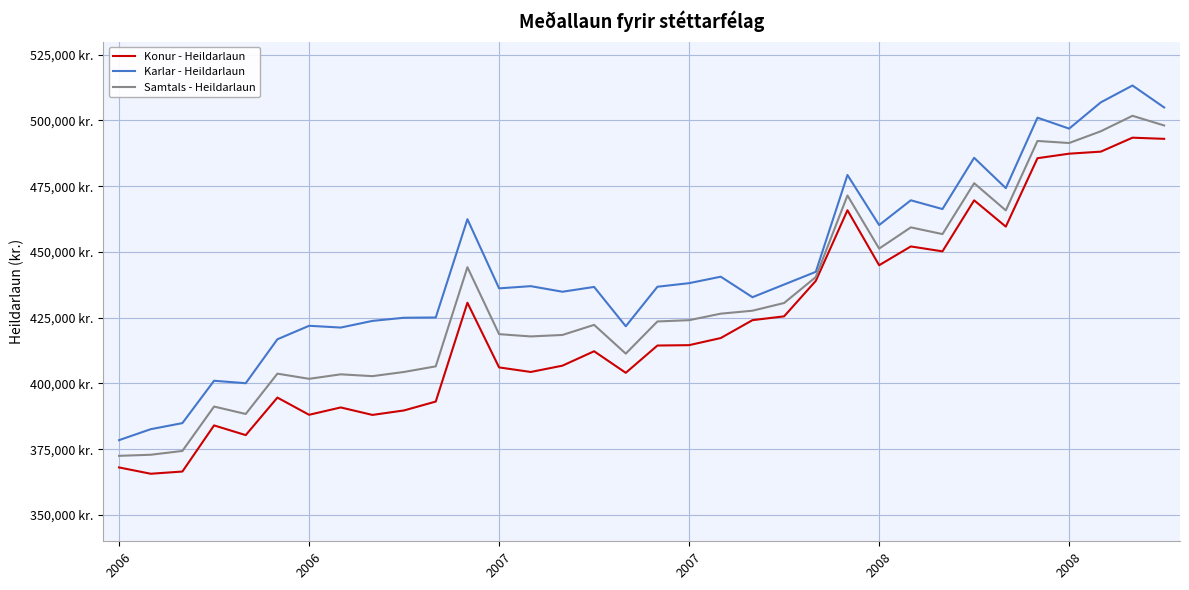

Does the chart display data point markers on the line(s)?

No